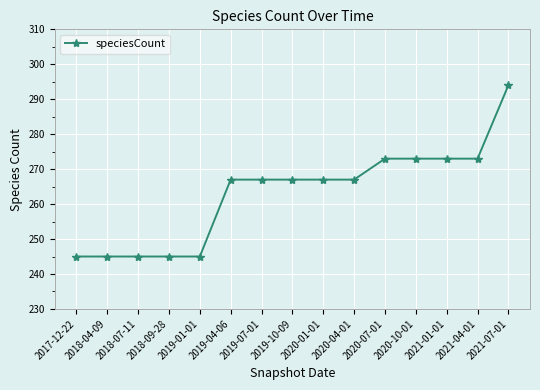

What position from the left is 2021-07-01?

15